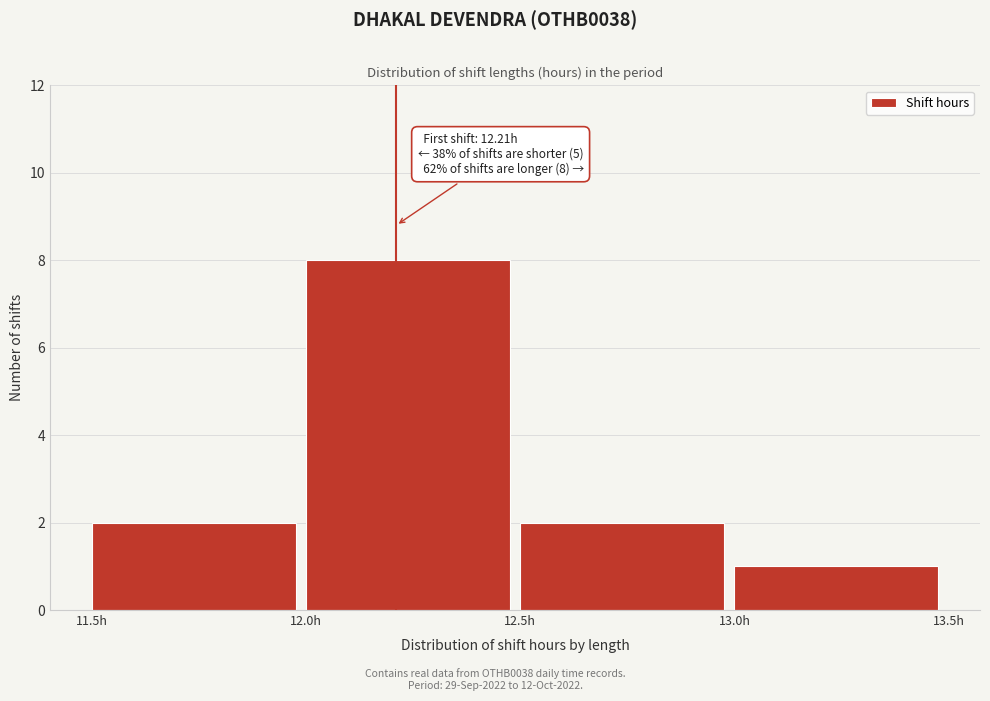

Which range on the x-axis has the tallest bar?

12.0 to 12.5